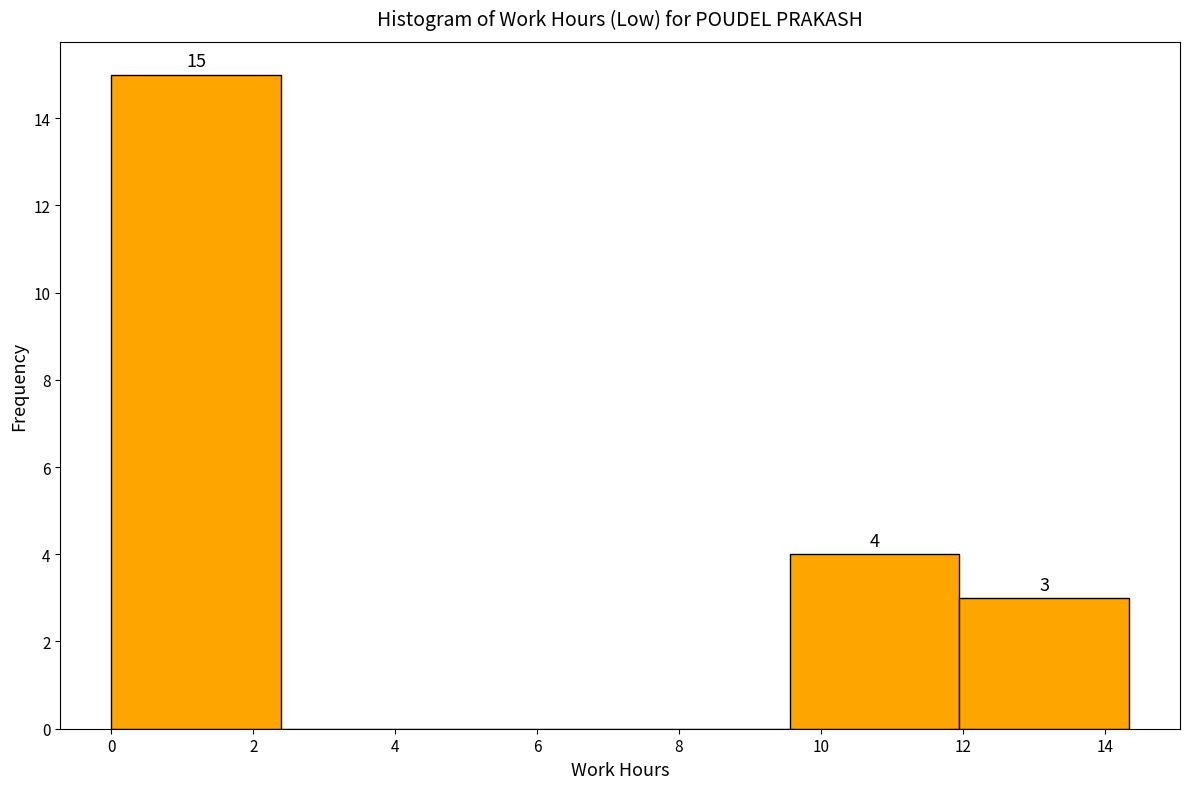

Over which range of the x-axis is the bar tallest?

0.0 to 2.4